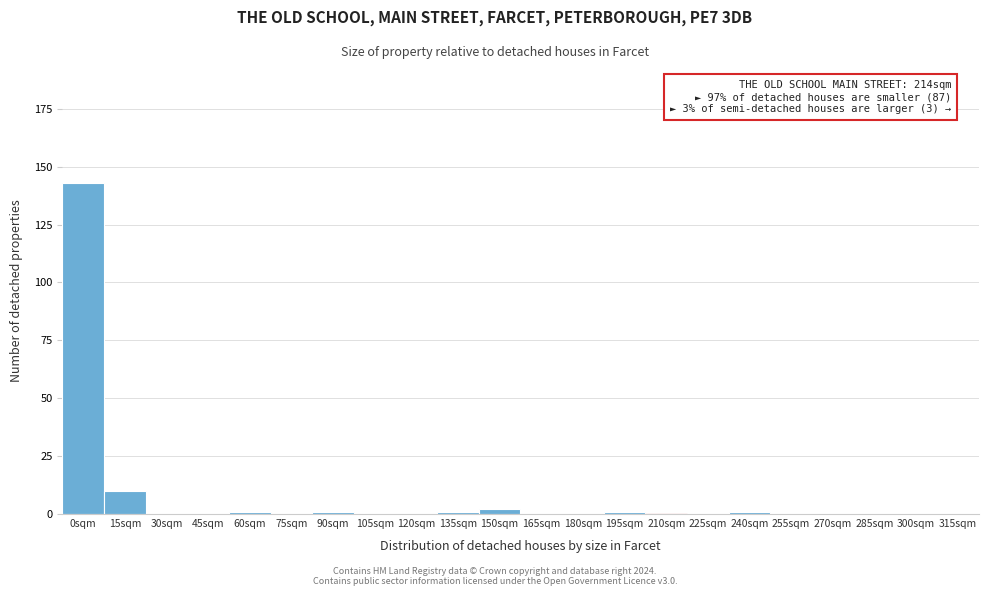

Reading left to right, transcribe all the data shown in this chart.

0sqm=143	15sqm=10	30sqm=0	45sqm=0	60sqm=1	75sqm=0	90sqm=1	105sqm=0	120sqm=0	135sqm=1	150sqm=2	165sqm=0	180sqm=0	195sqm=1	210sqm=0	225sqm=0	240sqm=1	255sqm=0	270sqm=0	285sqm=0	300sqm=0	315sqm=0